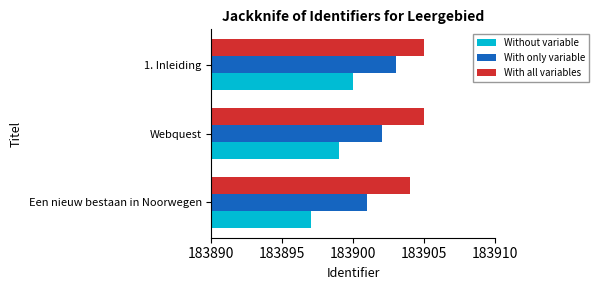

At which label is With only variable closest to 183902?

Webquest